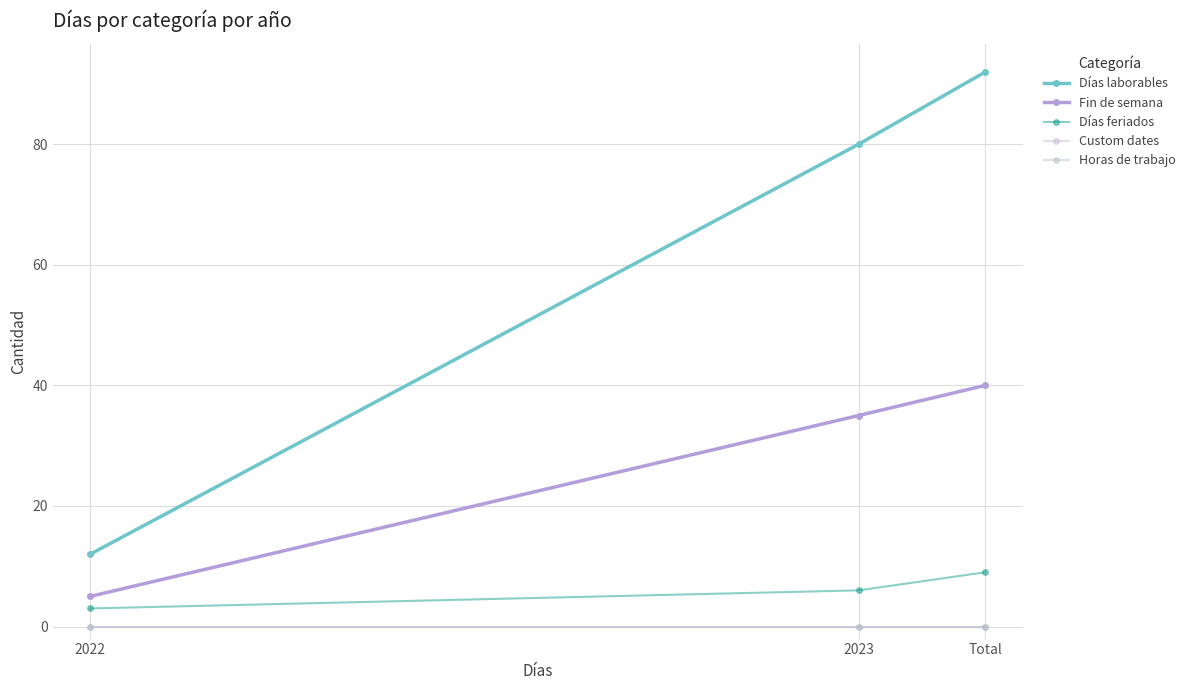

At how many categories does at least one series exceed 42?

2